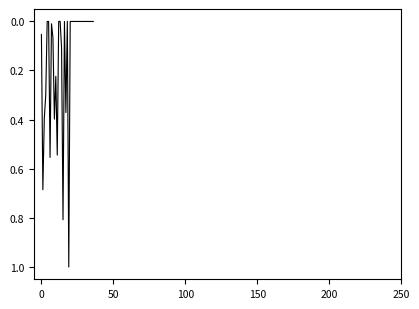

What is the maximum value shown in the chart?

1.0